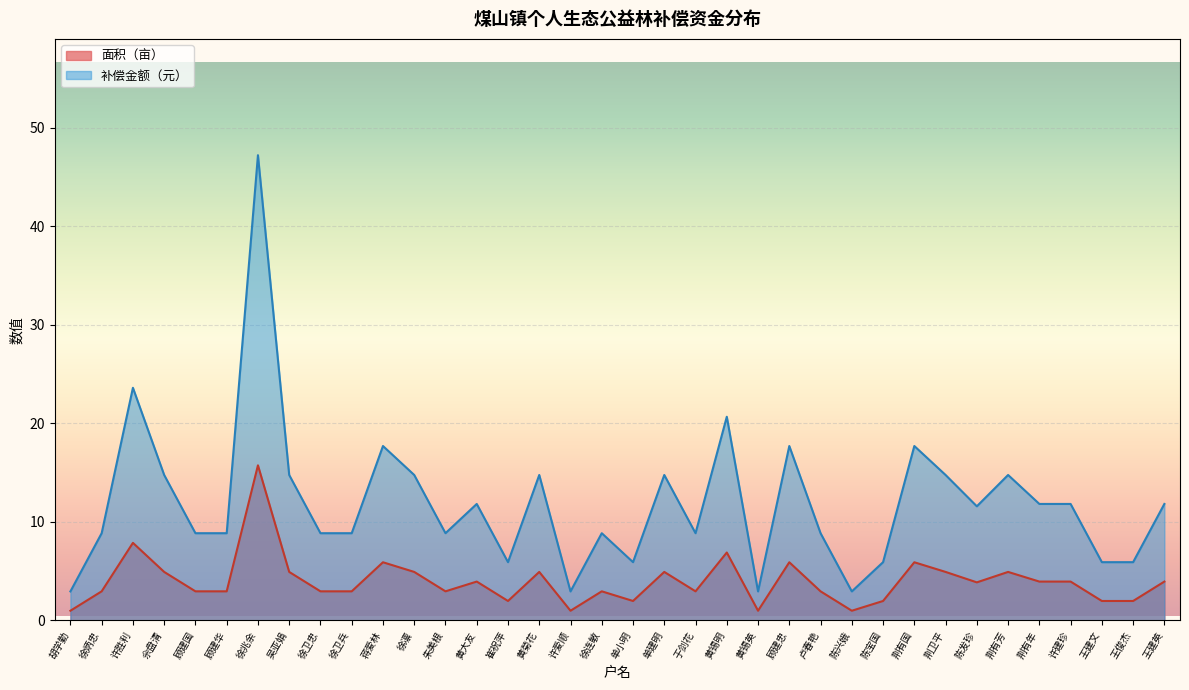

True or false: 补偿金额（元） has a value of 8.8 at 徐卫兵.

True